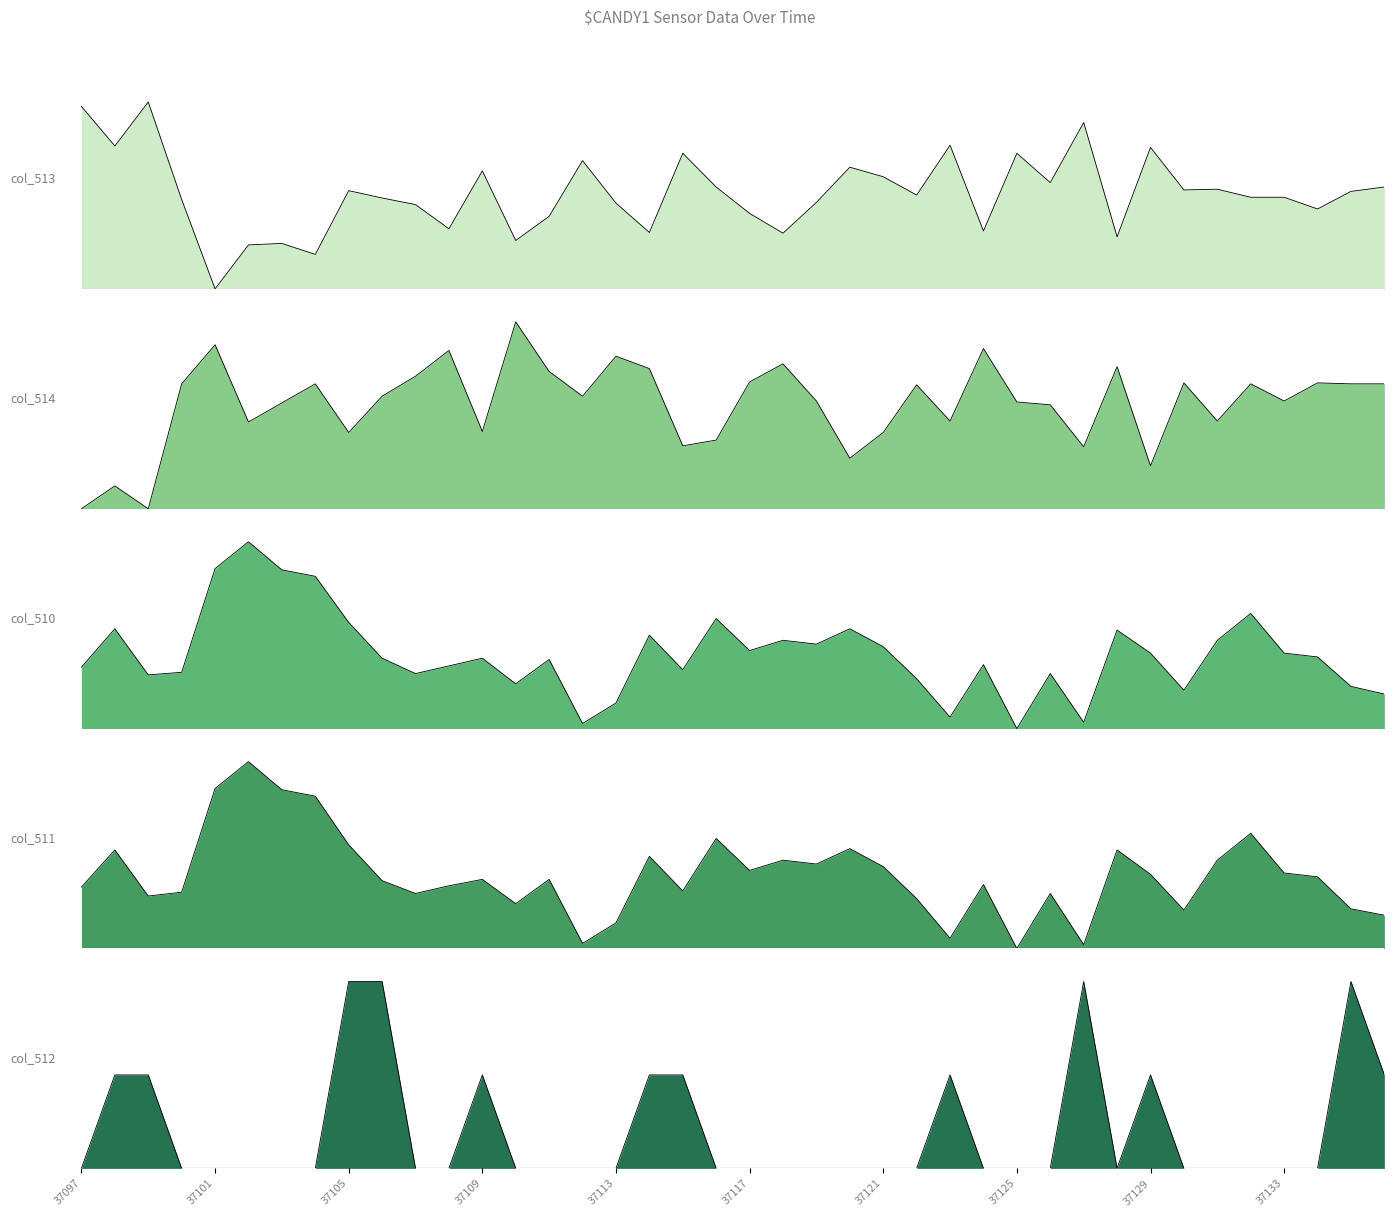

What is the difference between the second highest and minimum values in the col_513 series?

0.8